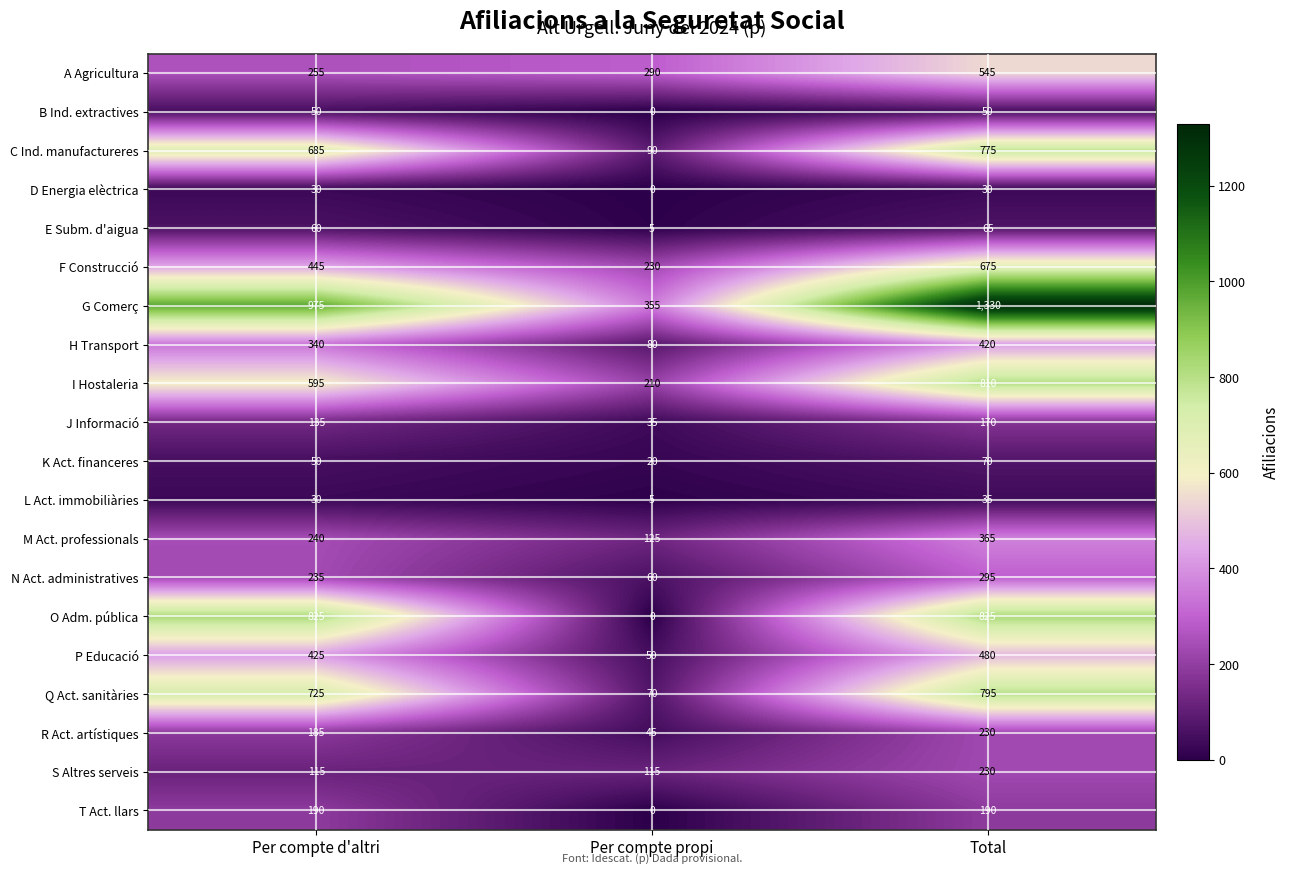

What is the difference between the maximum and minimum values in the O Adm. pública series?

825